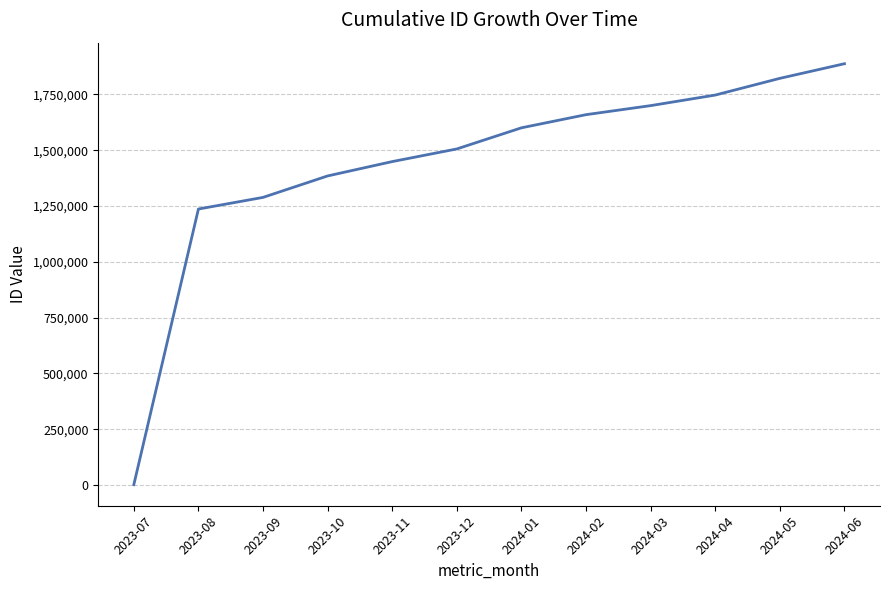

List the labels in order of value, largest first.

2024-06, 2024-05, 2024-04, 2024-03, 2024-02, 2024-01, 2023-12, 2023-11, 2023-10, 2023-09, 2023-08, 2023-07